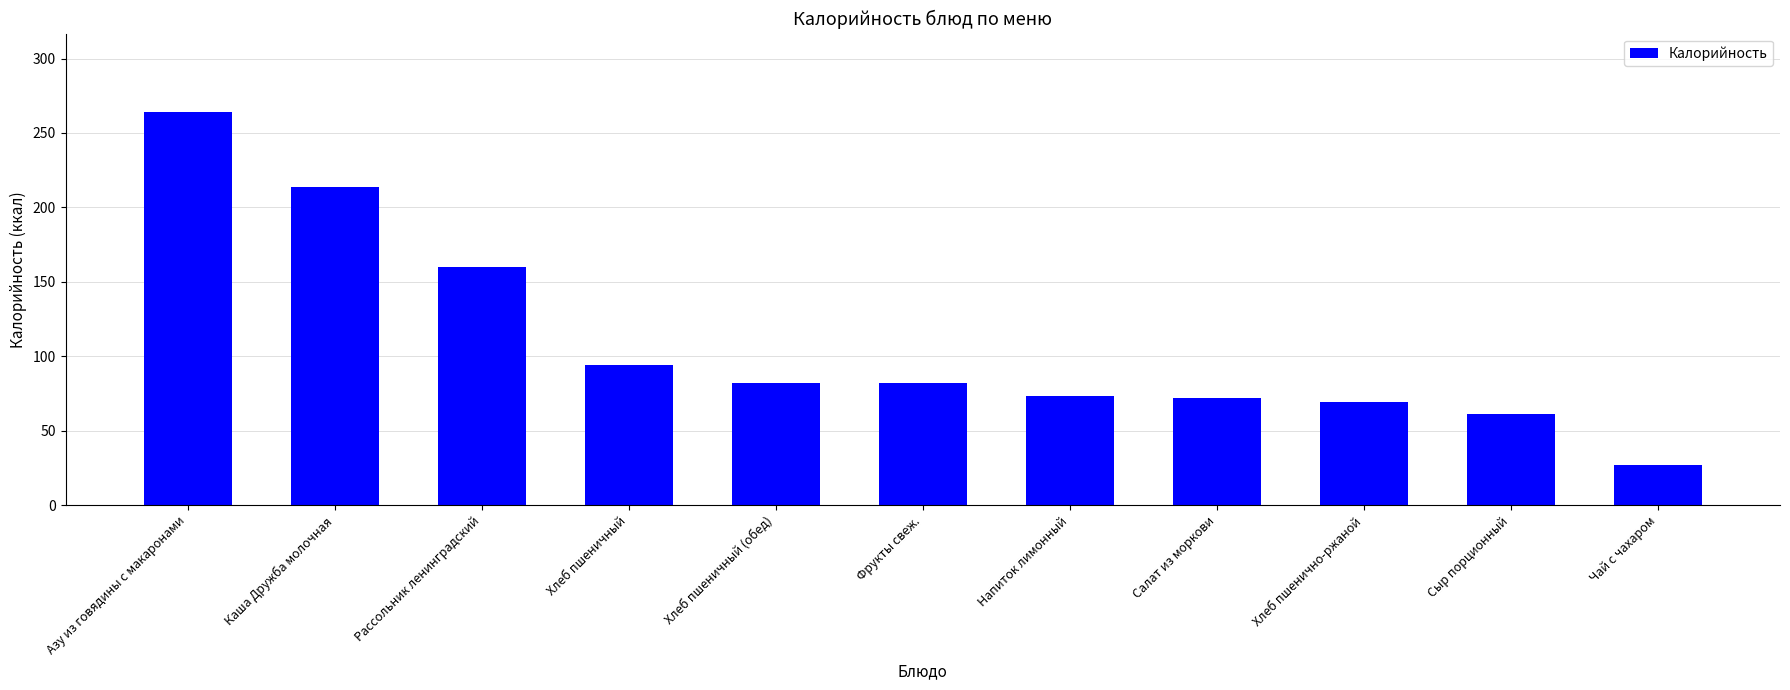

Approximately how many times larger is the value at Хлеб пшеничный compared to Напиток лимонный?

1.3